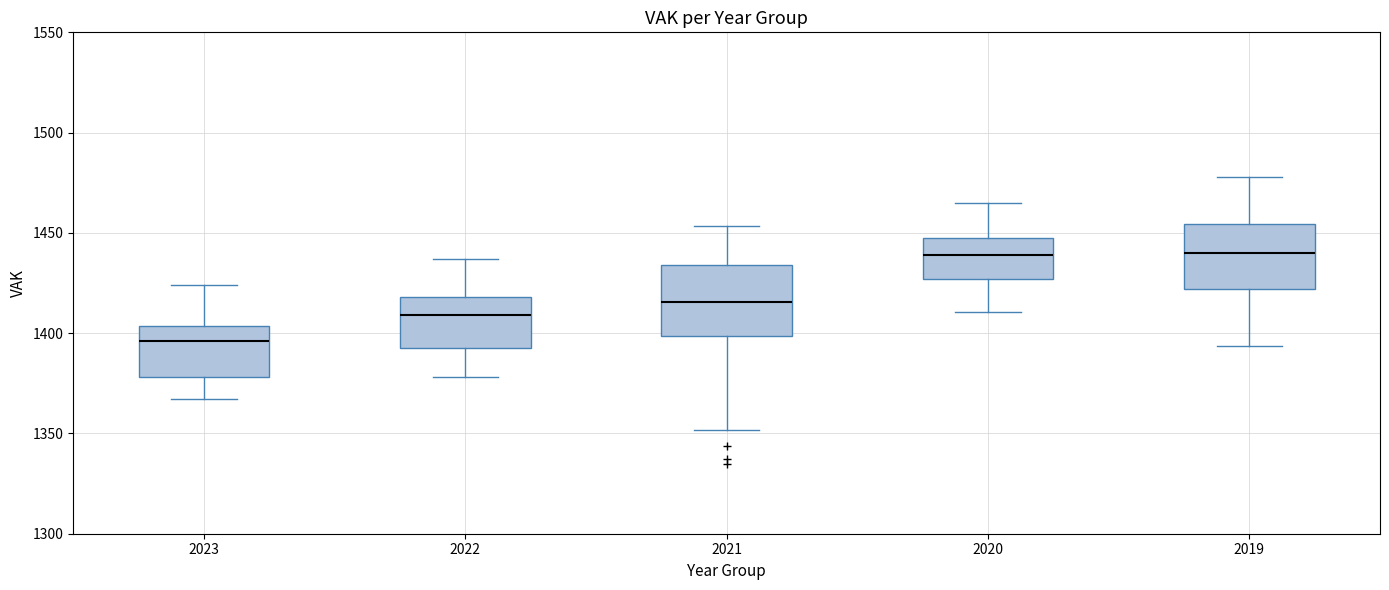

Where does the median line of the box at x = 2020 sit on the y-axis? The values are not printed on the chart, so give them approximately, as read against the axis.

1440